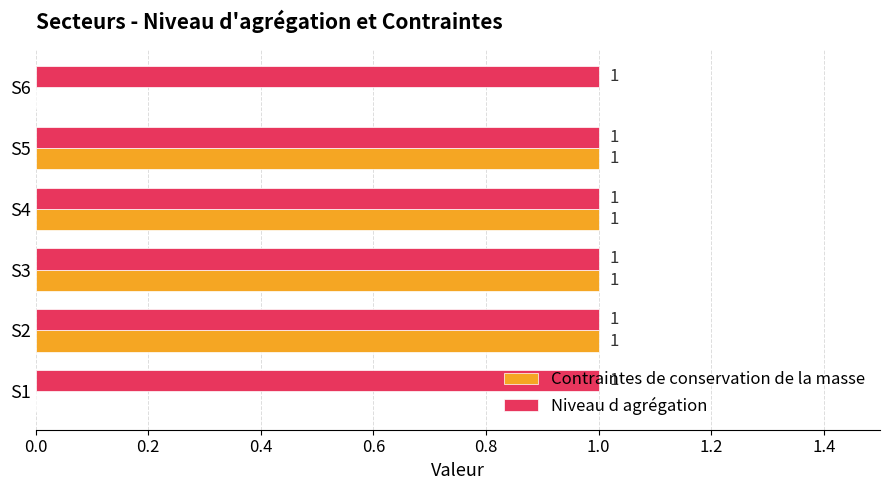

Which series has the largest total across all categories?

Niveau d agrégation